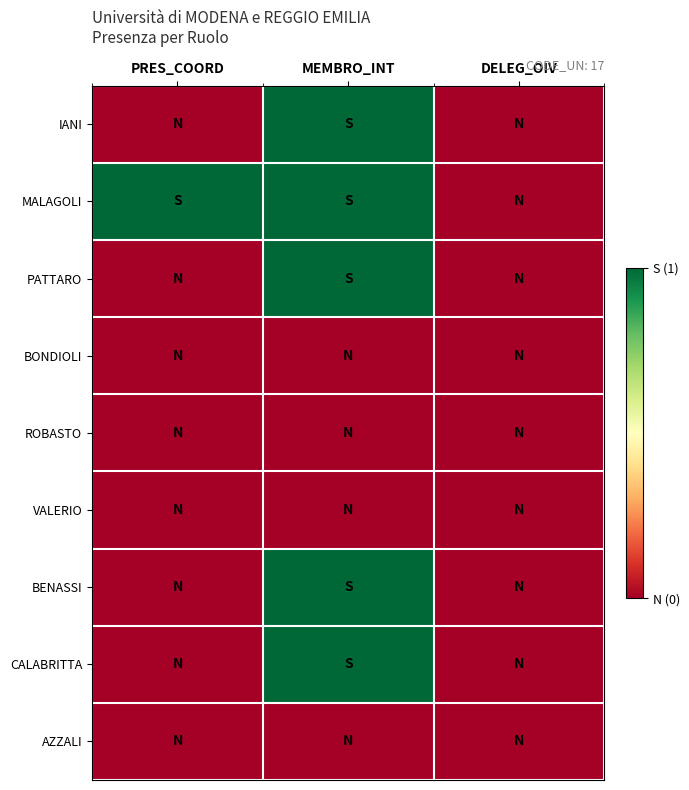

Reading left to right, what are all the values shown in this chart?

IANI: PRES_COORD=0	MEMBRO_INT=1	DELEG_OIV=0
MALAGOLI: PRES_COORD=1	MEMBRO_INT=1	DELEG_OIV=0
PATTARO: PRES_COORD=0	MEMBRO_INT=1	DELEG_OIV=0
BONDIOLI: PRES_COORD=0	MEMBRO_INT=0	DELEG_OIV=0
ROBASTO: PRES_COORD=0	MEMBRO_INT=0	DELEG_OIV=0
VALERIO: PRES_COORD=0	MEMBRO_INT=0	DELEG_OIV=0
BENASSI: PRES_COORD=0	MEMBRO_INT=1	DELEG_OIV=0
CALABRITTA: PRES_COORD=0	MEMBRO_INT=1	DELEG_OIV=0
AZZALI: PRES_COORD=0	MEMBRO_INT=0	DELEG_OIV=0